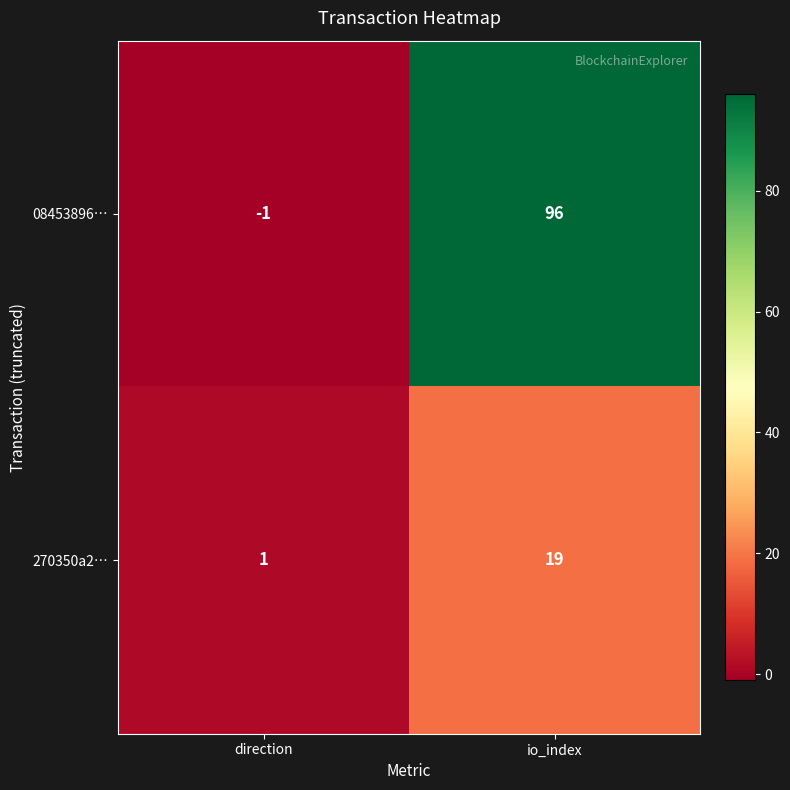

What is the sum of all 08453896… values?

95